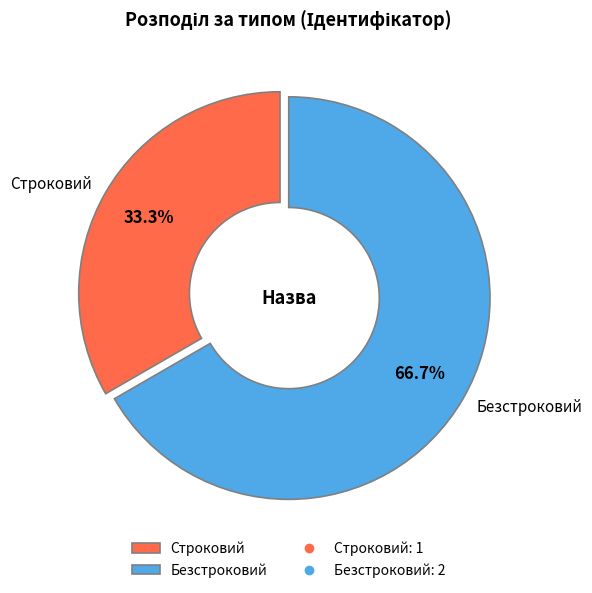

Is it true that Строковий is 33% of the pie?

True